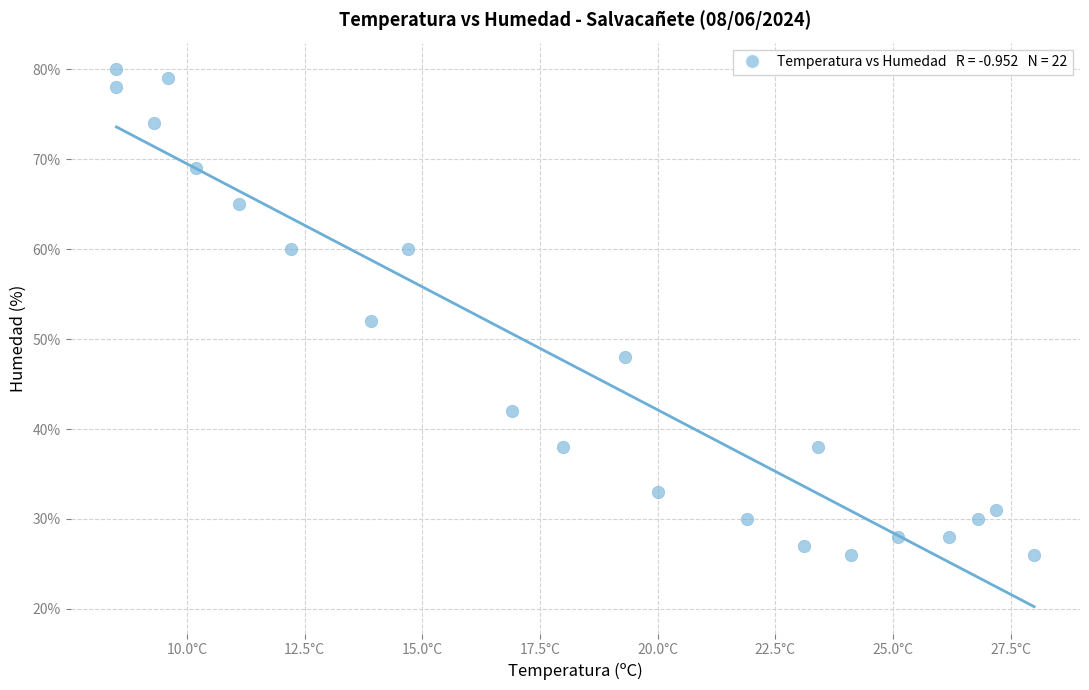

What is the range of Y values (max minus min)?

54